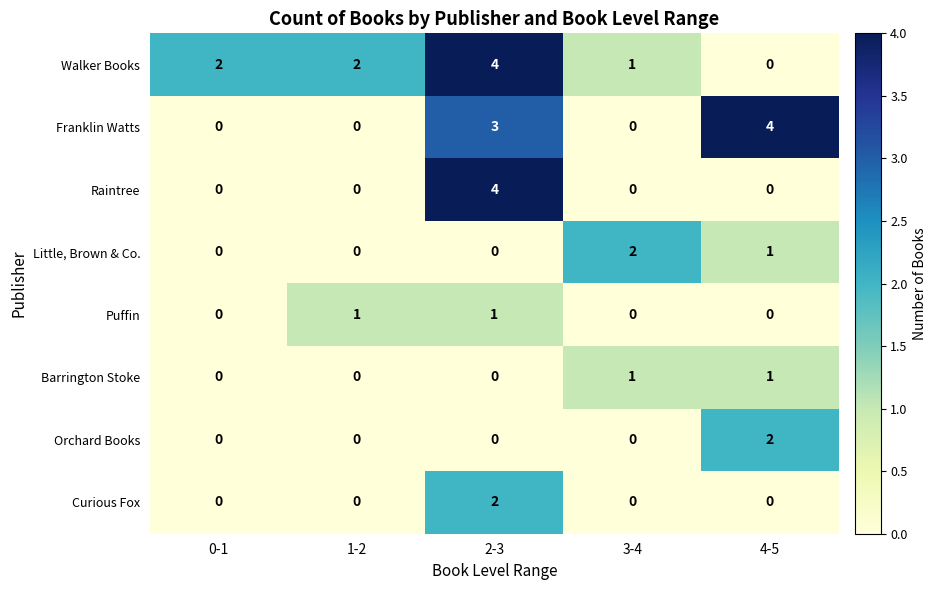

Is it true that Orchard Books equals -1 at 1-2?

False